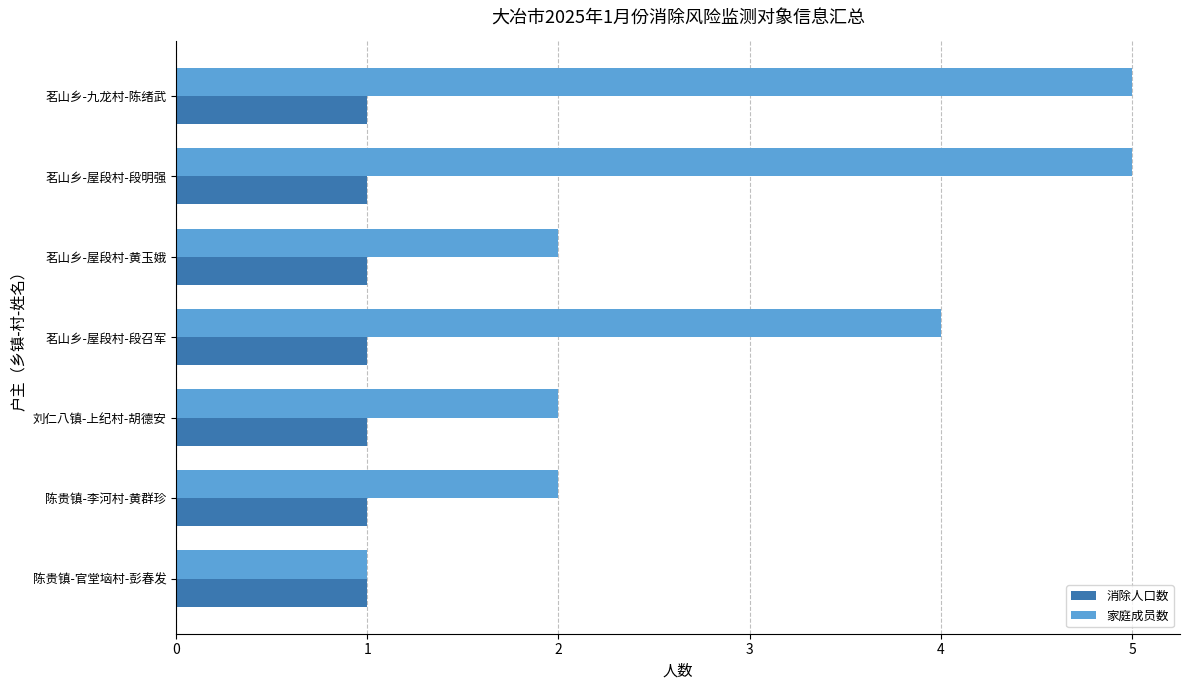

Which series has the widest spread of values?

家庭成员数